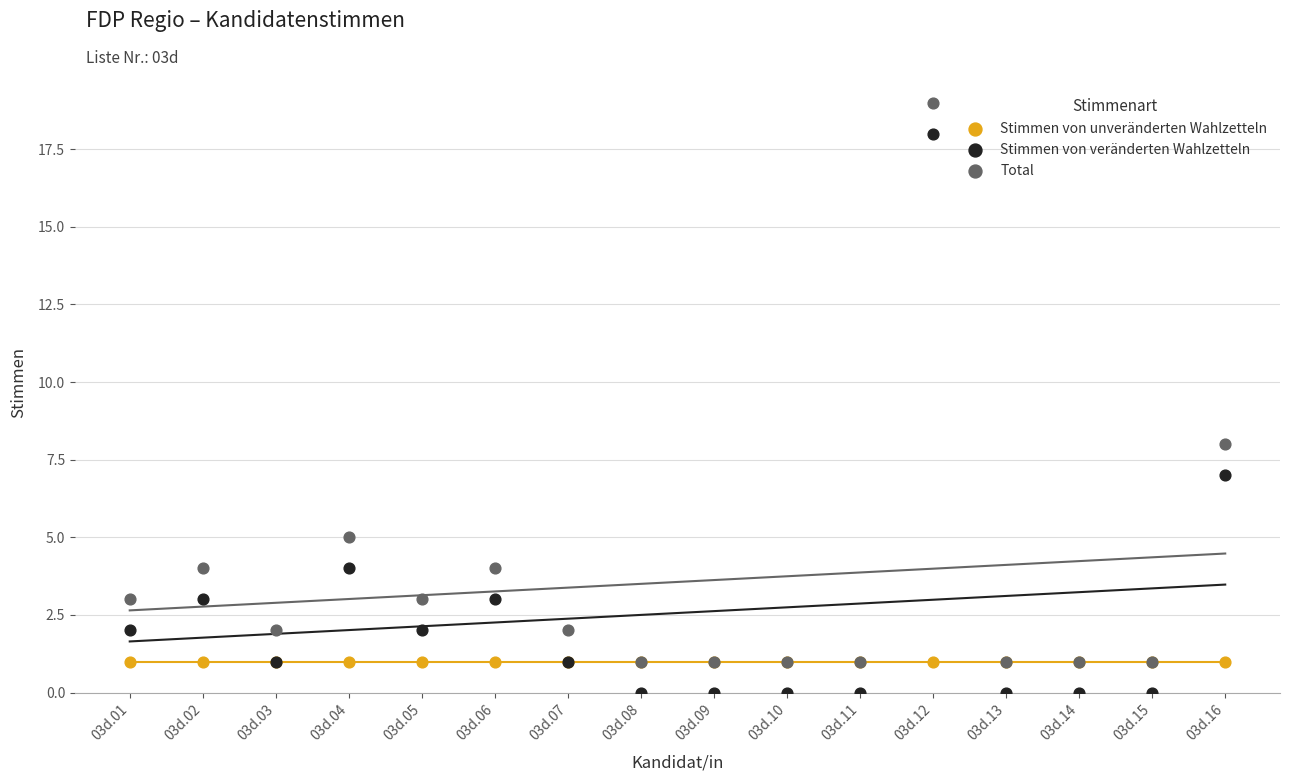

In the Stimmen von veränderten Wahlzetteln series, what Y value is closest to 9?

7